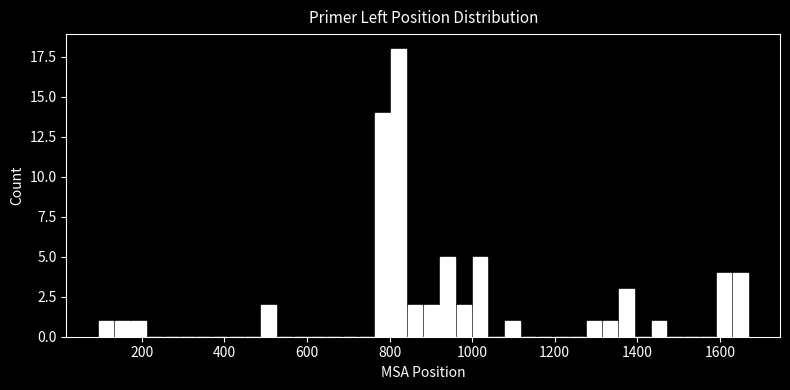

Around what value on the x-axis is the tallest bar? Give the approximate position of its centre, as read against the axis.

820